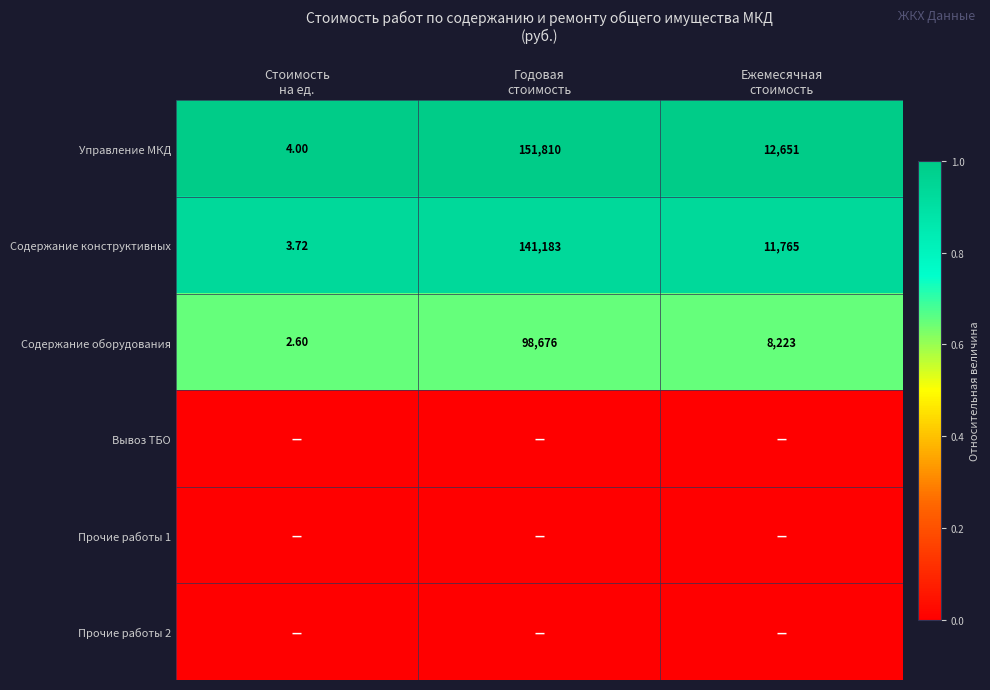

Which series has the largest total across all categories?

Управление МКД